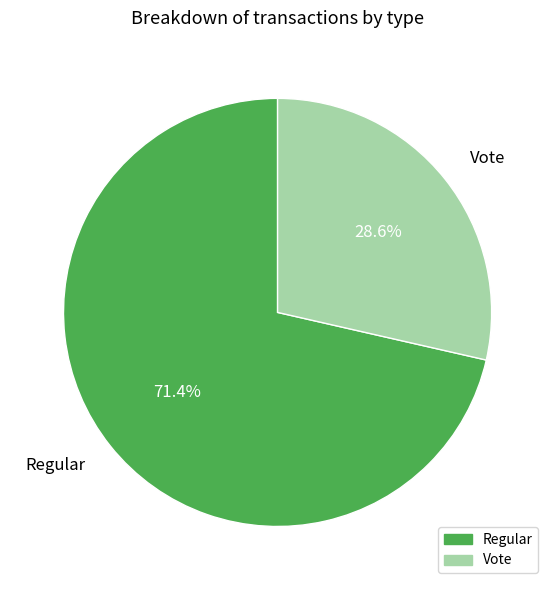

Is it true that Vote is 23% of the pie?

False